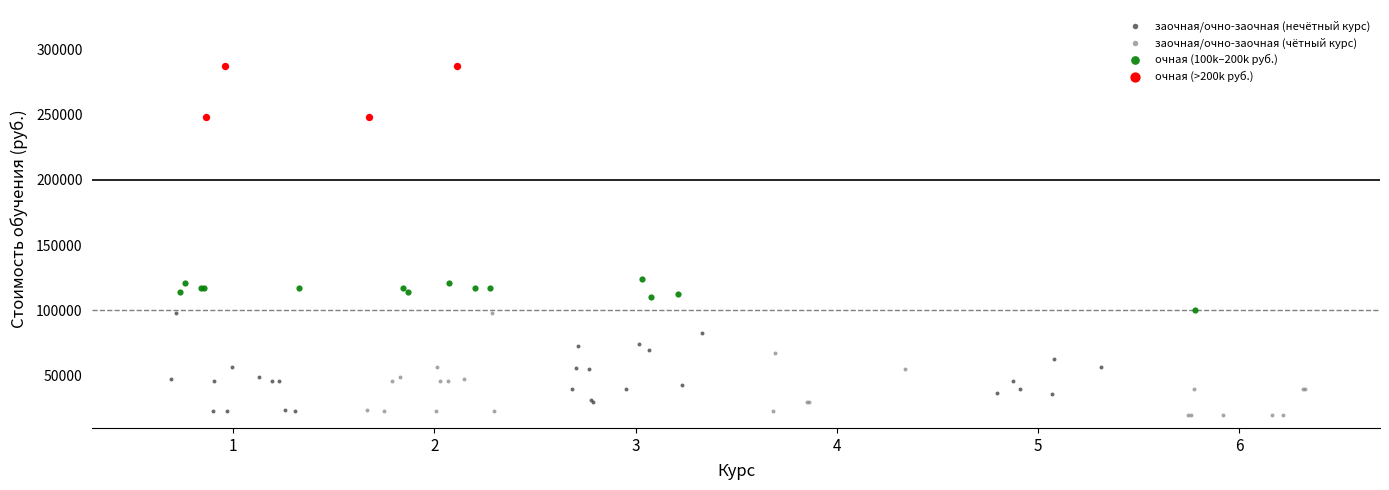

Which series contains the highest Y value?

очная (>200k руб.)